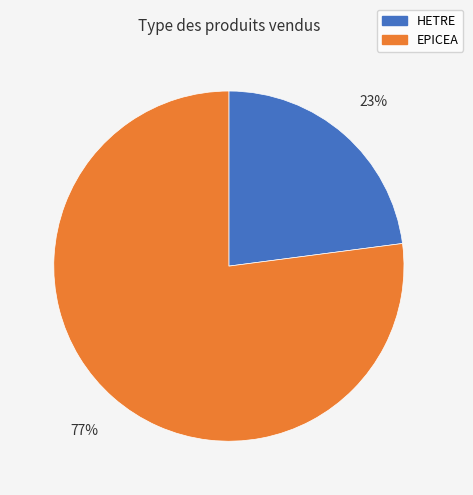

Which category accounts for the majority?

EPICEA